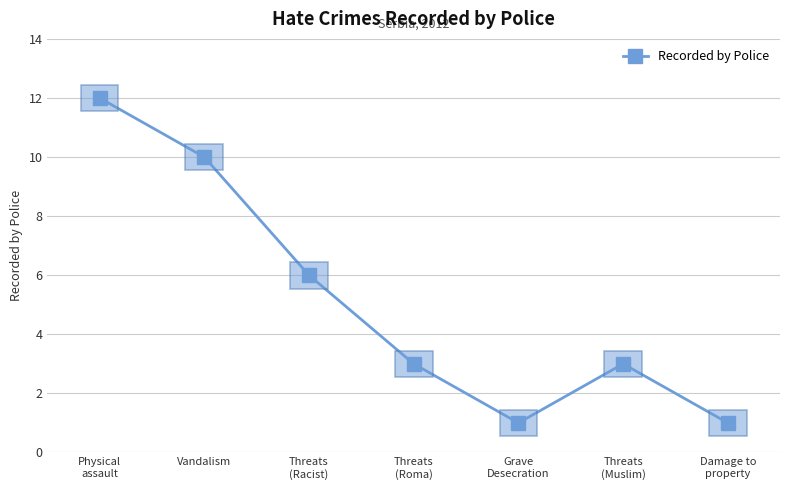

Does the chart display data point markers on the line(s)?

Yes